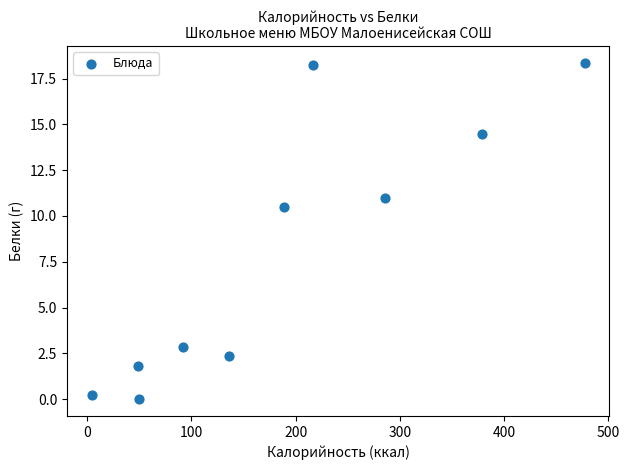

What is the range of Y values (max minus min)?

18.4